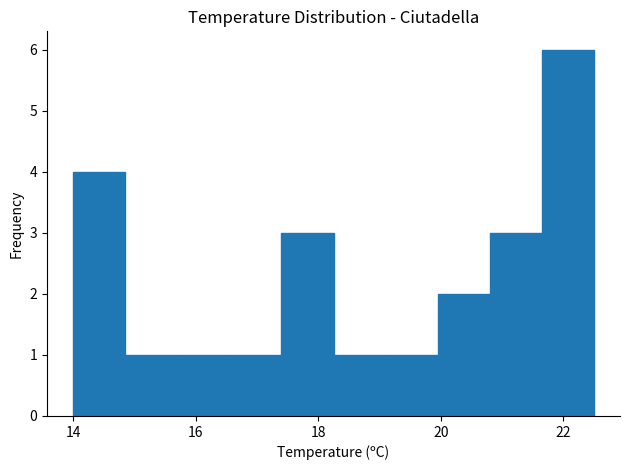

Which range on the x-axis has the tallest bar?

21.65 to 22.50